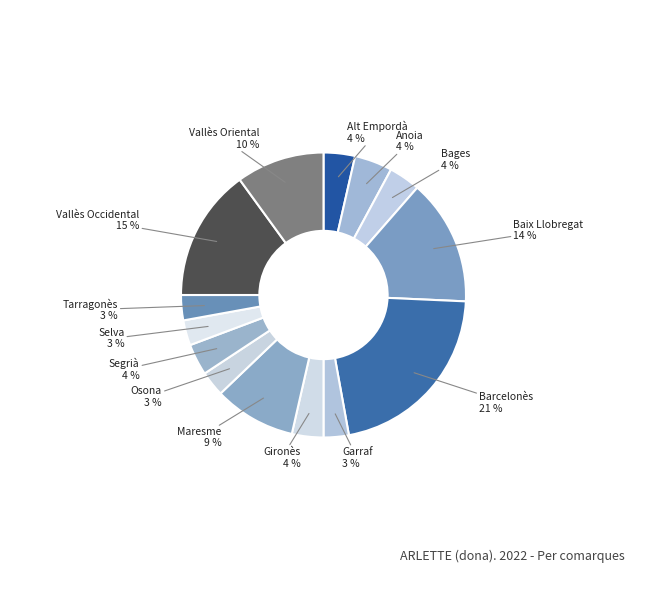

To the nearest percent, what percentage of the pie is Vallès Occidental?

15%